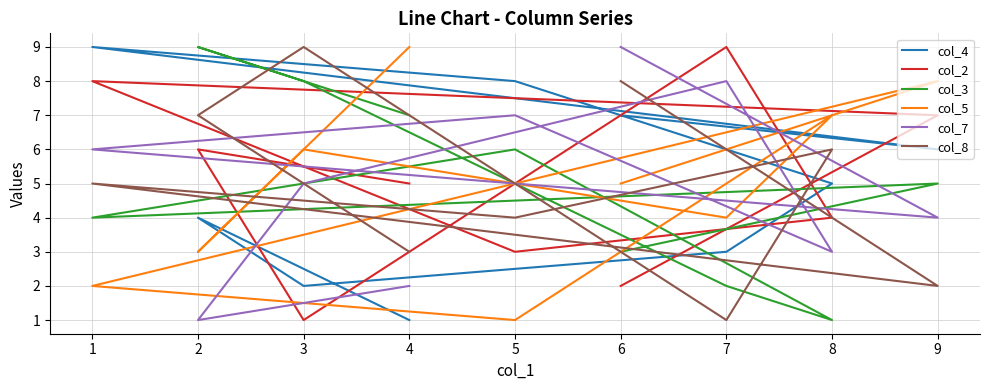

Reading left to right, extract all data points from this chart.

col_4: 7	6	9	8	5	3	2	4	1
col_2: 2	7	8	3	4	9	1	6	5
col_3: 3	5	4	6	1	2	8	9	7
col_5: 5	8	2	1	7	4	6	3	9
col_7: 9	4	6	7	3	8	5	1	2
col_8: 8	2	5	4	6	1	9	7	3